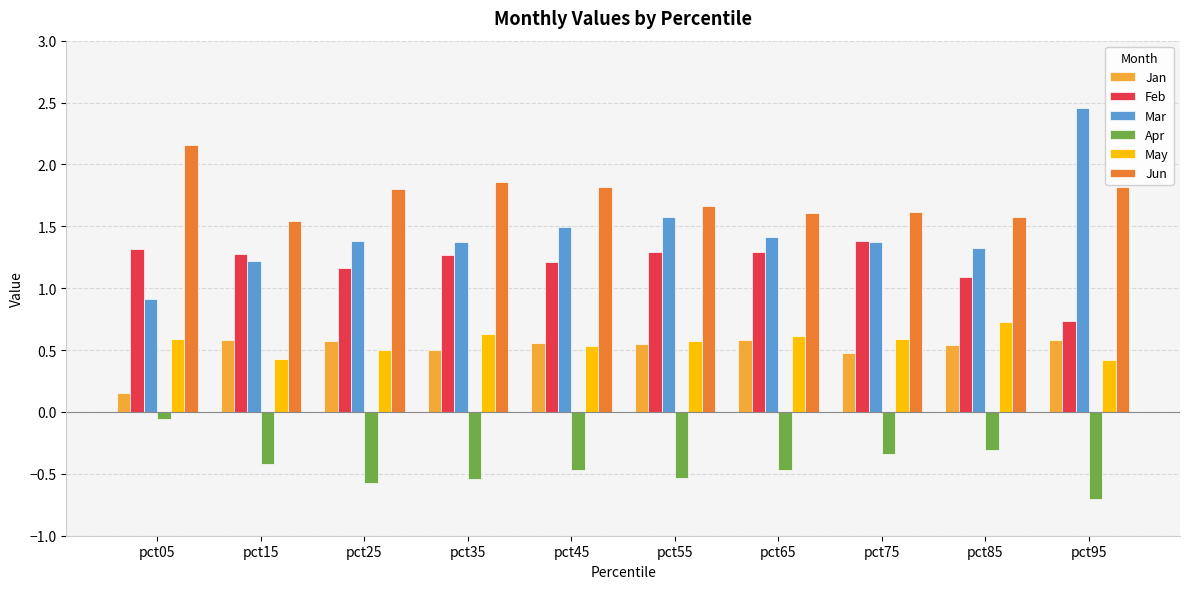

The value of Feb at pct55 is 2.2. True or false?

False